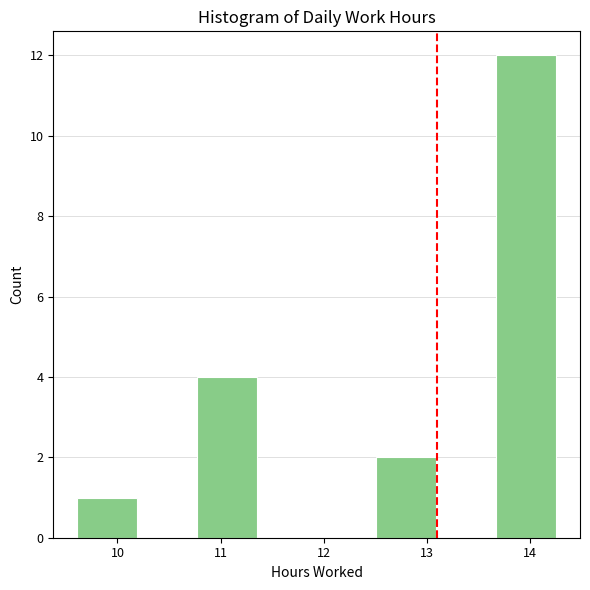

Reading left to right, list every bar in this chart as the range it spans on the x-axis followed by its height. Neither the bar edges nor the heights are printed on the chart, so give them approximately, as read against the axes.

9.61 to 10.19: 1
10.19 to 10.77: 0
10.77 to 11.35: 4
11.35 to 11.93: 0
11.93 to 12.51: 0
12.51 to 13.09: 2
13.09 to 13.67: 0
13.67 to 14.25: 12